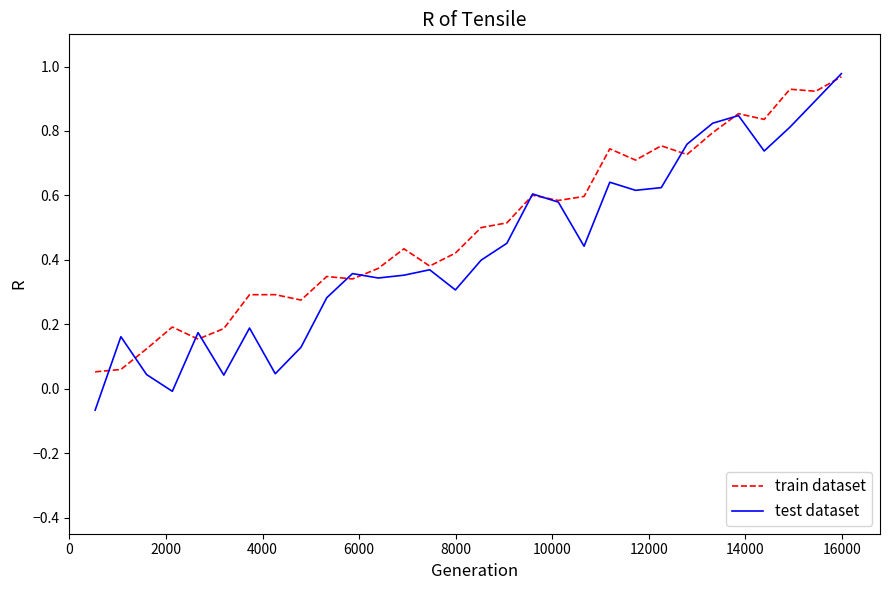

Rank the series by their average value, from lowest to highest.

test dataset, train dataset